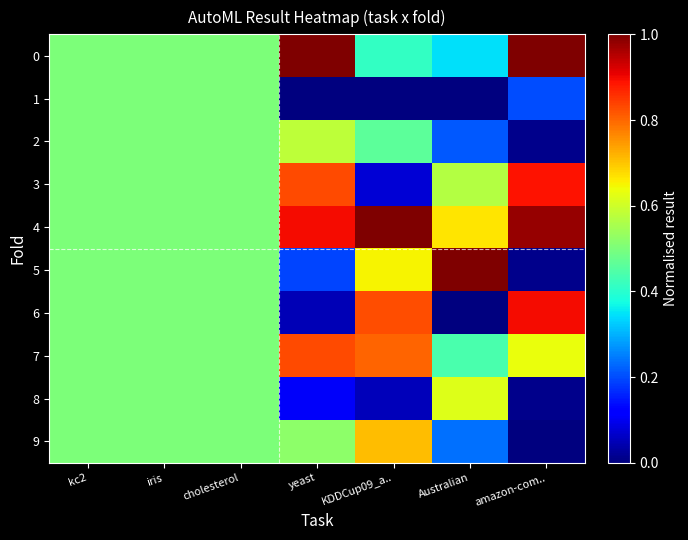

Rank the series by their maximum value, from lowest to highest.

1, 2, 8, 9, 7, 3, 6, 0, 4, 5